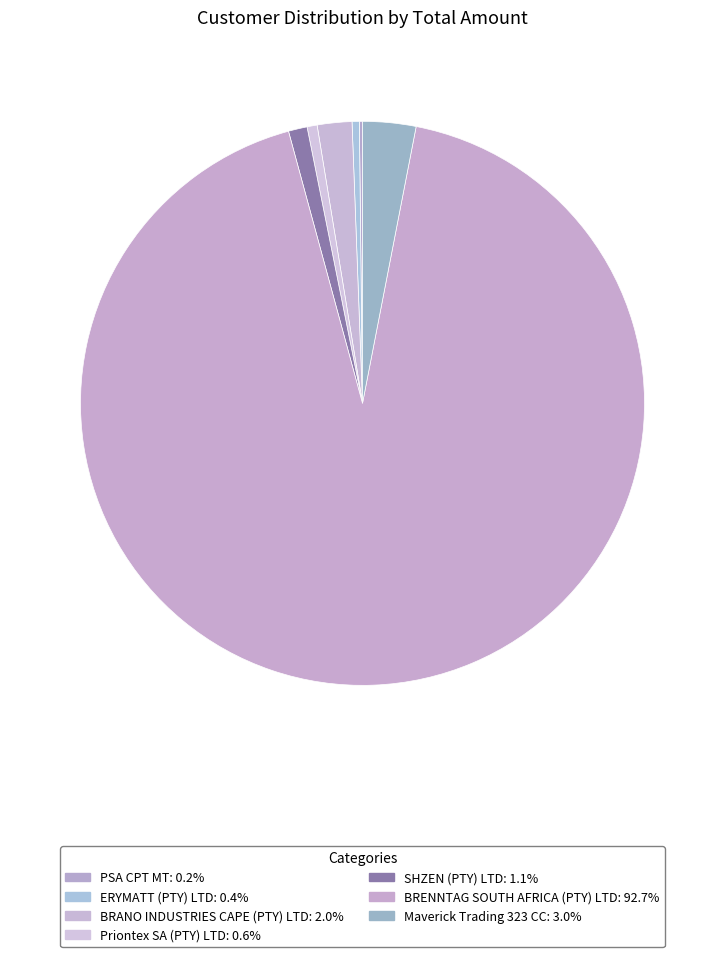

To the nearest percent, what is the combined percentage of BRENNTAG SOUTH AFRICA (PTY) LTD and Priontex SA (PTY) LTD?

93%